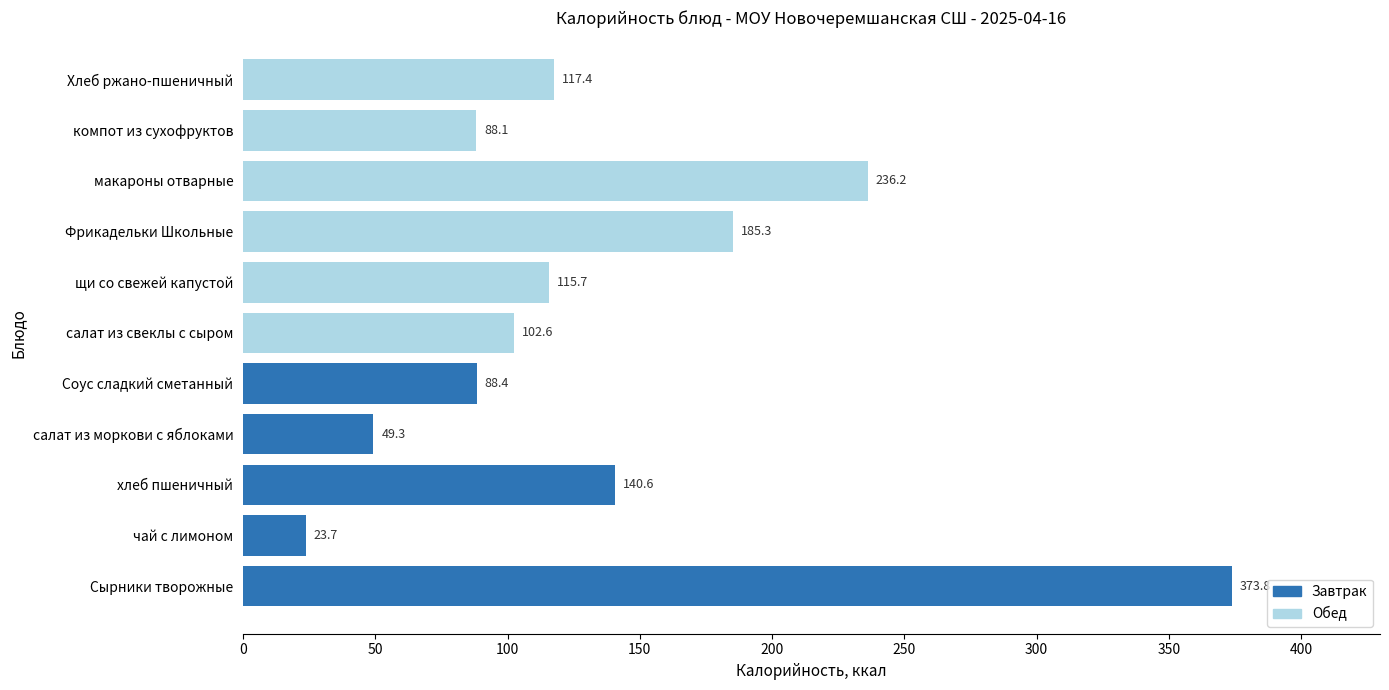

What is the minimum value shown in the chart?

23.7